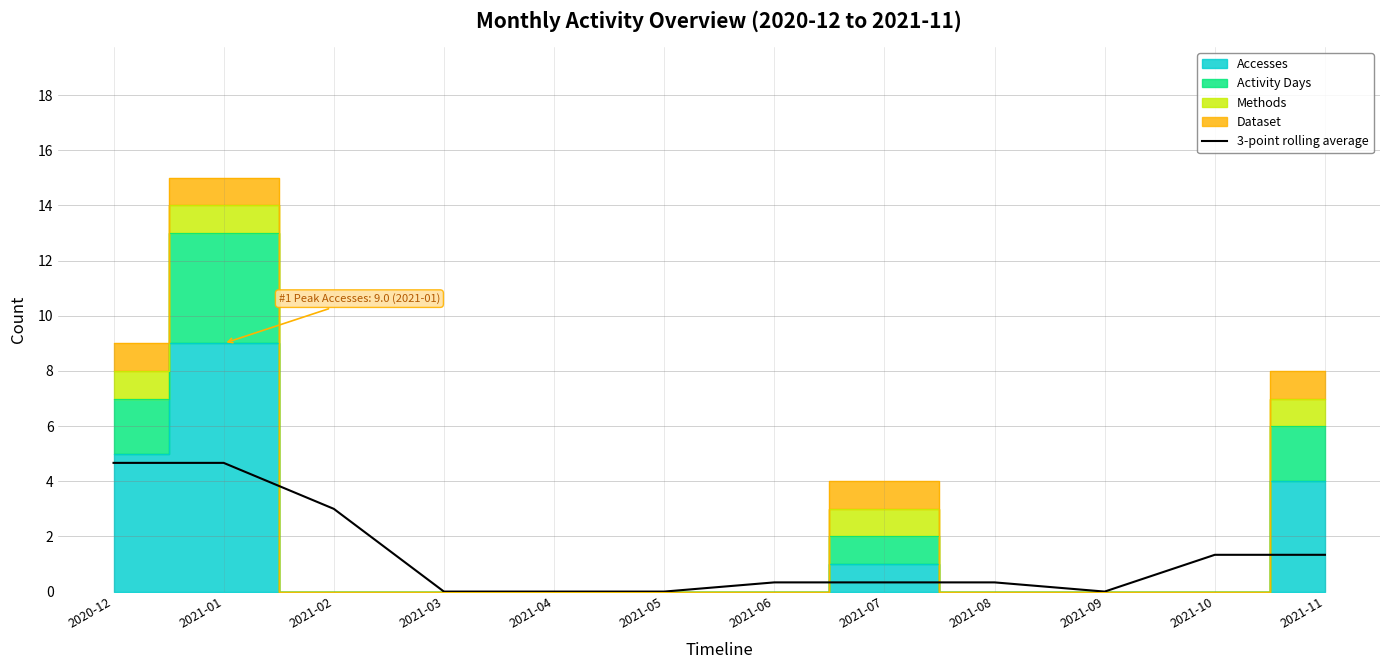

What is the maximum value for 3-point rolling average?

4.7